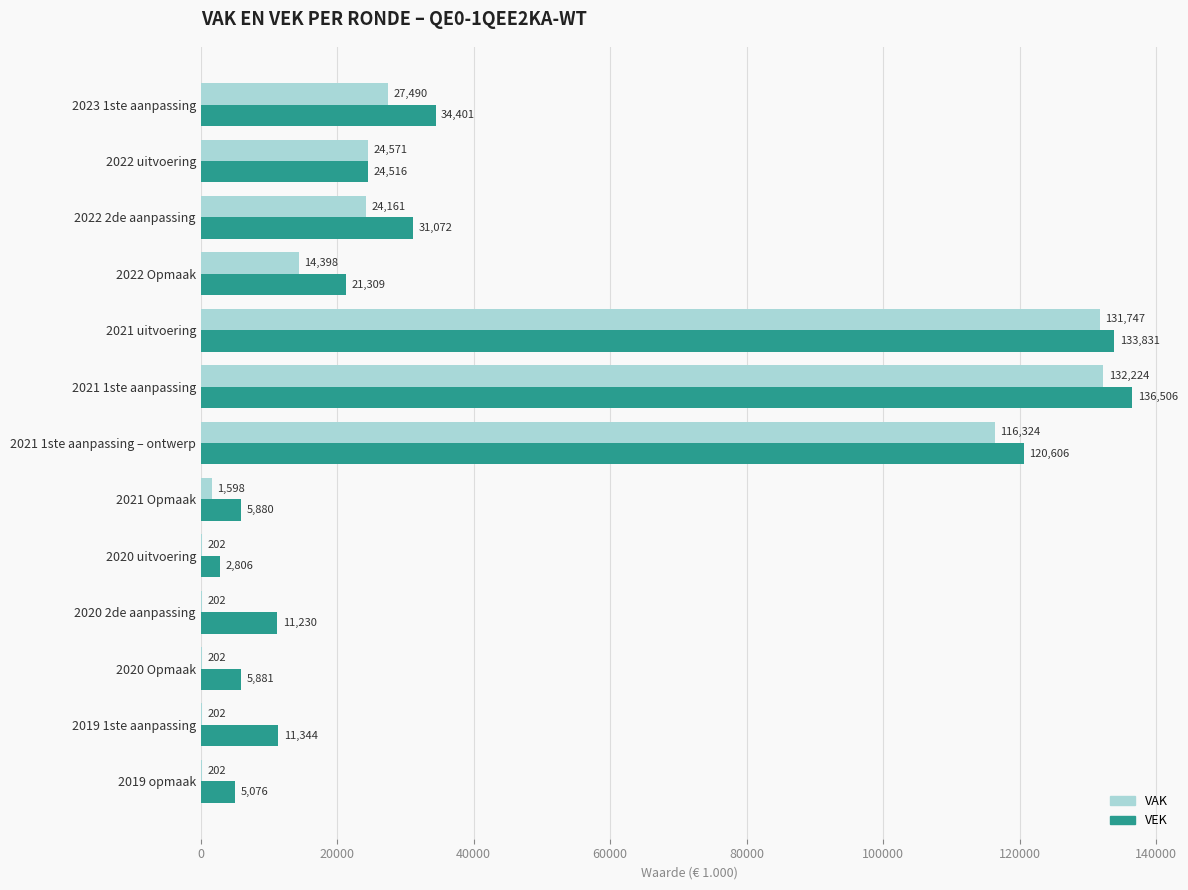

At which label does VEK reach its peak?

2021 1ste aanpassing